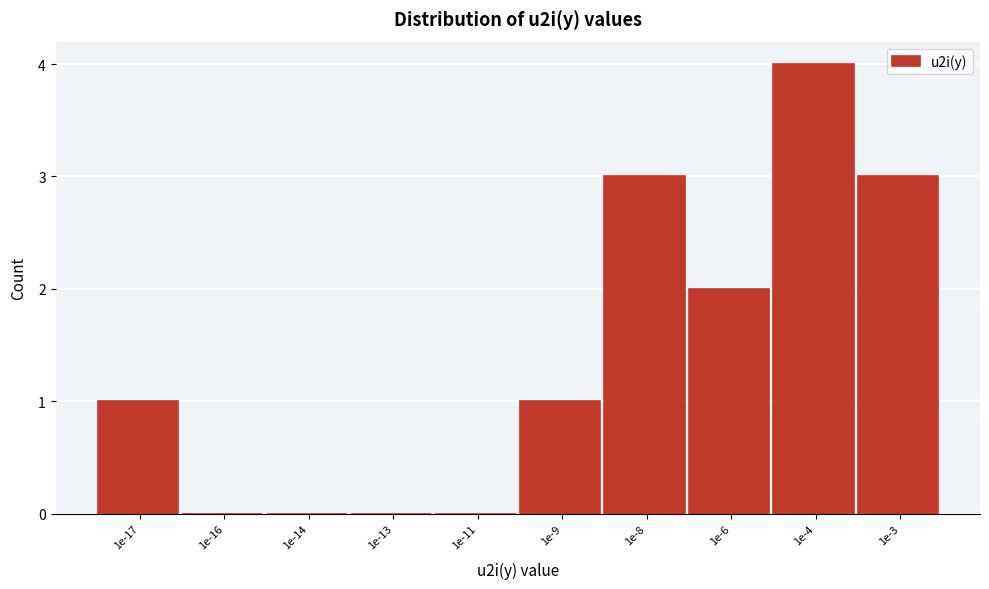

Reading left to right, list all the values displayed in this chart.

1e-17=1	1e-16=0	1e-14=0	1e-13=0	1e-11=0	1e-9=1	1e-8=3	1e-6=2	1e-4=4	1e-3=3